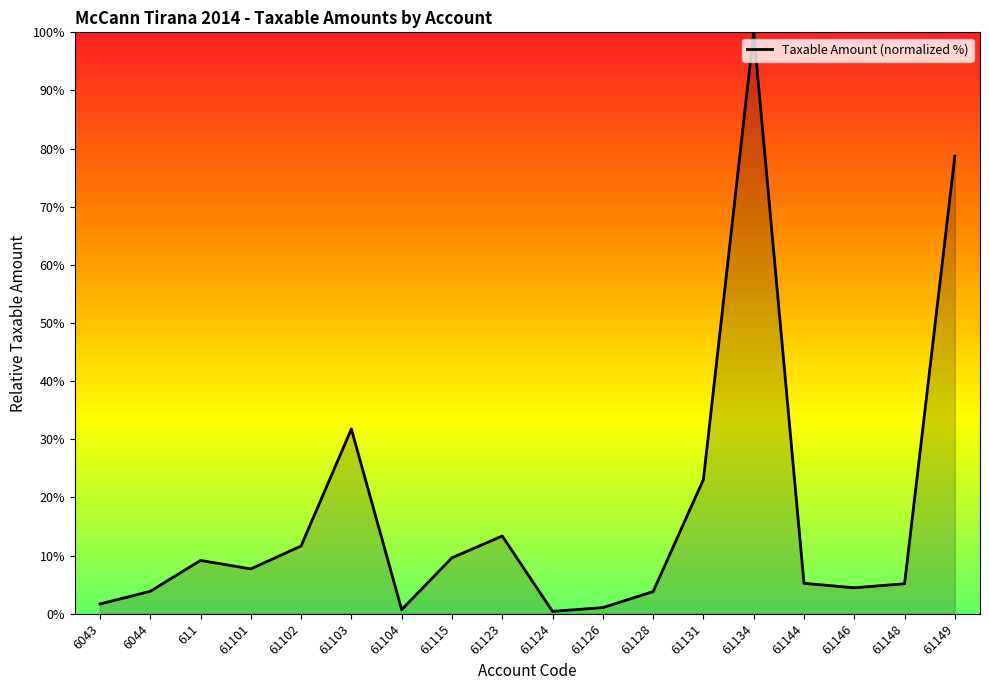

What position from the left is 61131?

13